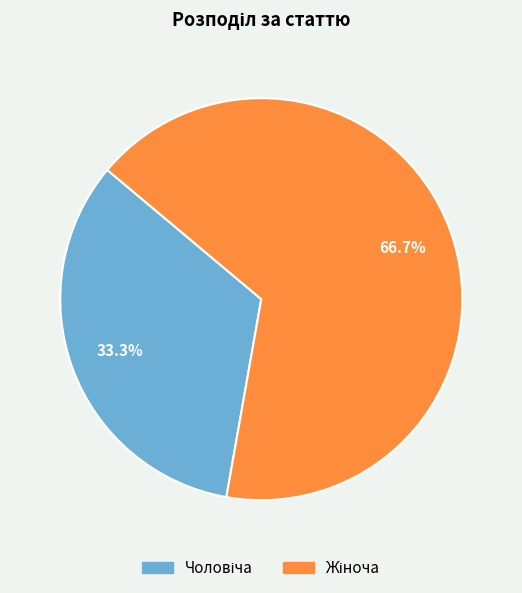

Is there a majority slice in this chart?

Yes